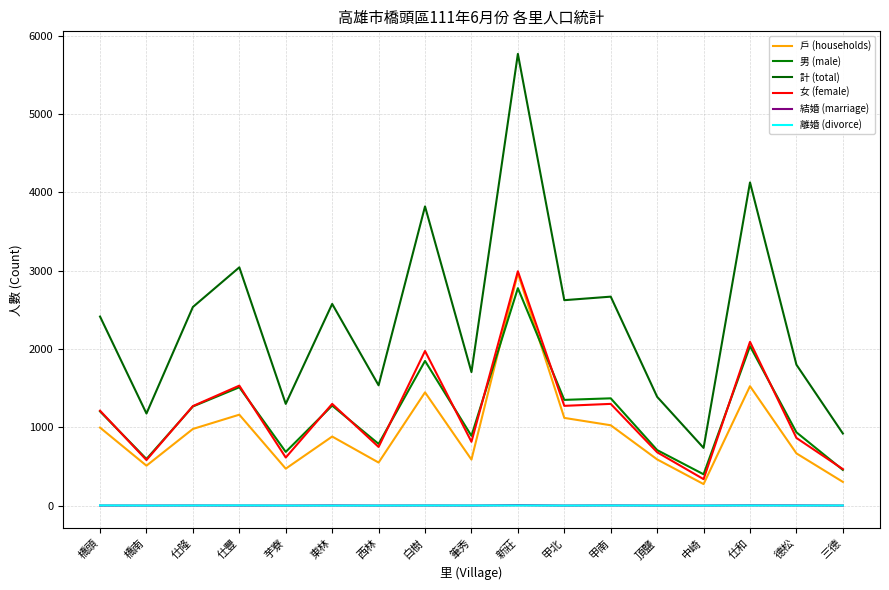

Rank the series by their maximum value, from highest to lowest.

計 (total), 女 (female), 戶 (households), 男 (male), 結婚 (marriage), 離婚 (divorce)